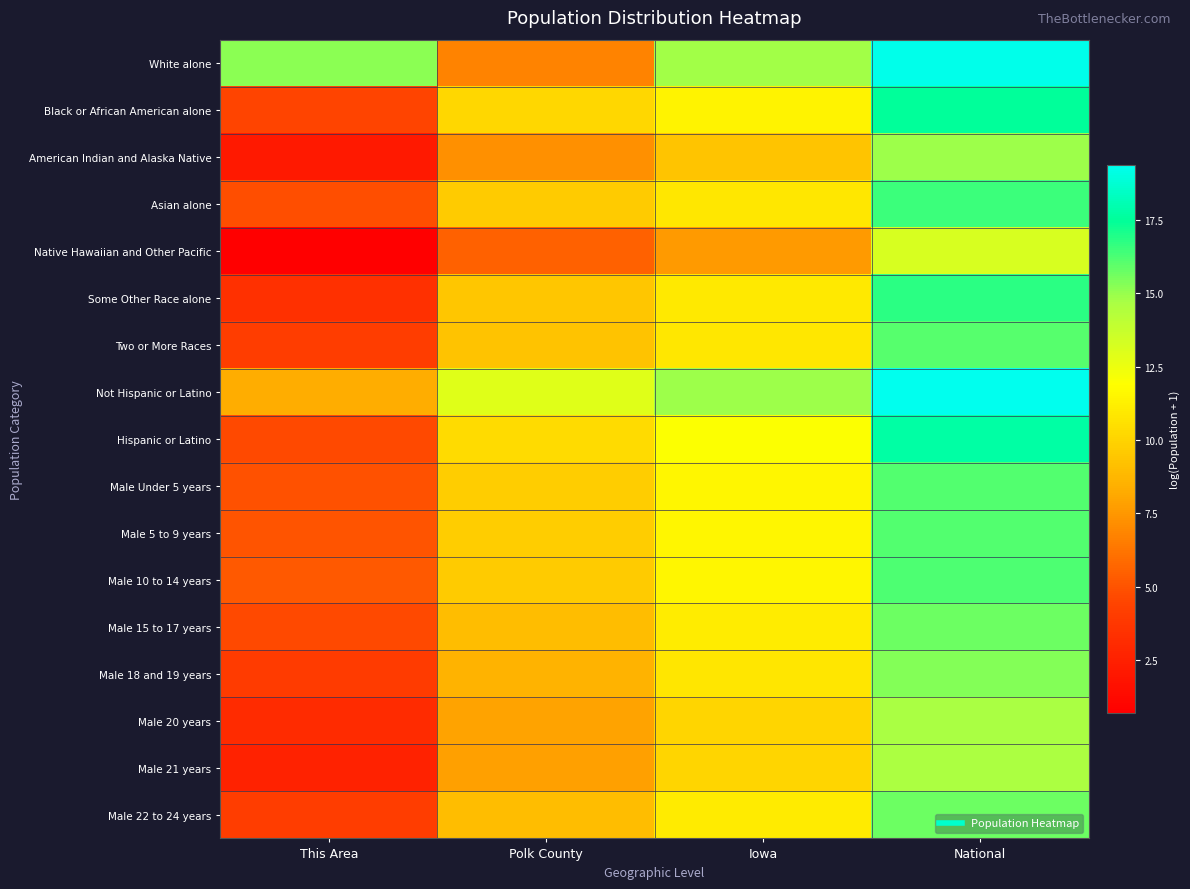

What is the difference between the highest and lowest values at Polk County?

7.4